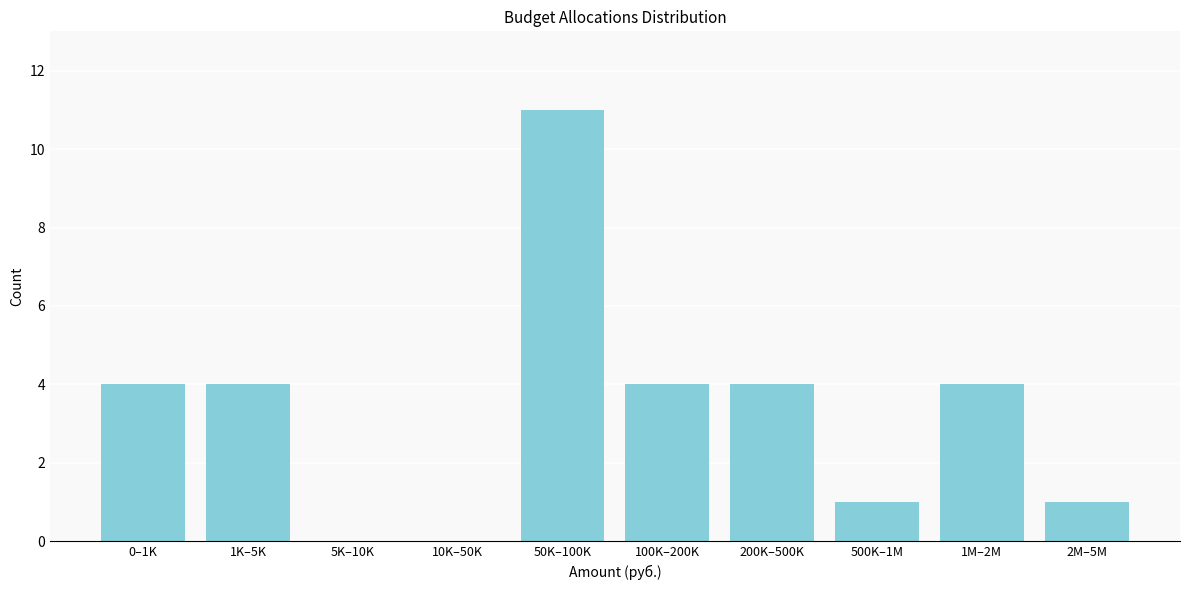

Reading left to right, what are all the values shown in this chart?

0–1K=4	1K–5K=4	5K–10K=0	10K–50K=0	50K–100K=11	100K–200K=4	200K–500K=4	500K–1M=1	1M–2M=4	2M–5M=1